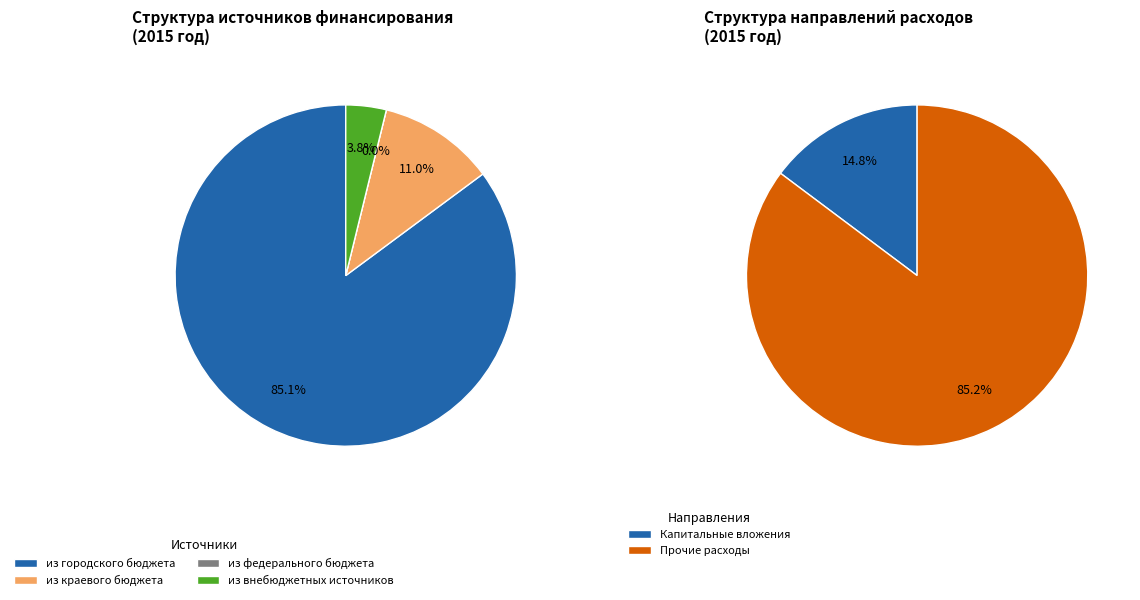

Is it true that из федерального бюджета is 1% of the pie?

False